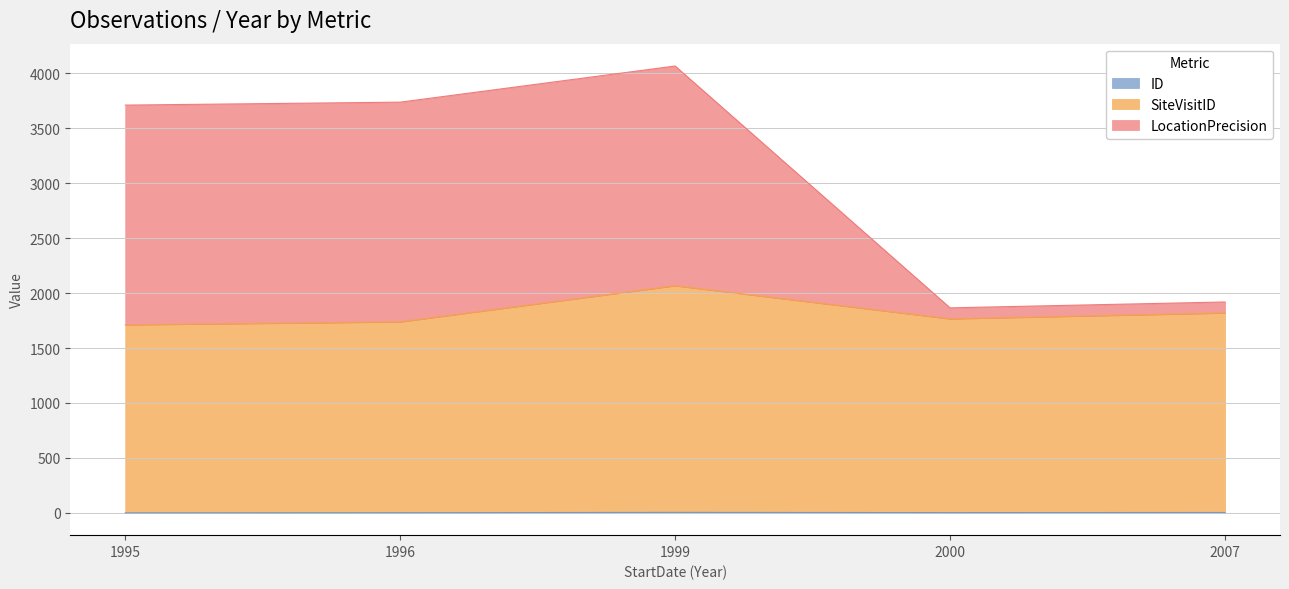

What are all the series names shown in the legend?

ID, SiteVisitID, LocationPrecision